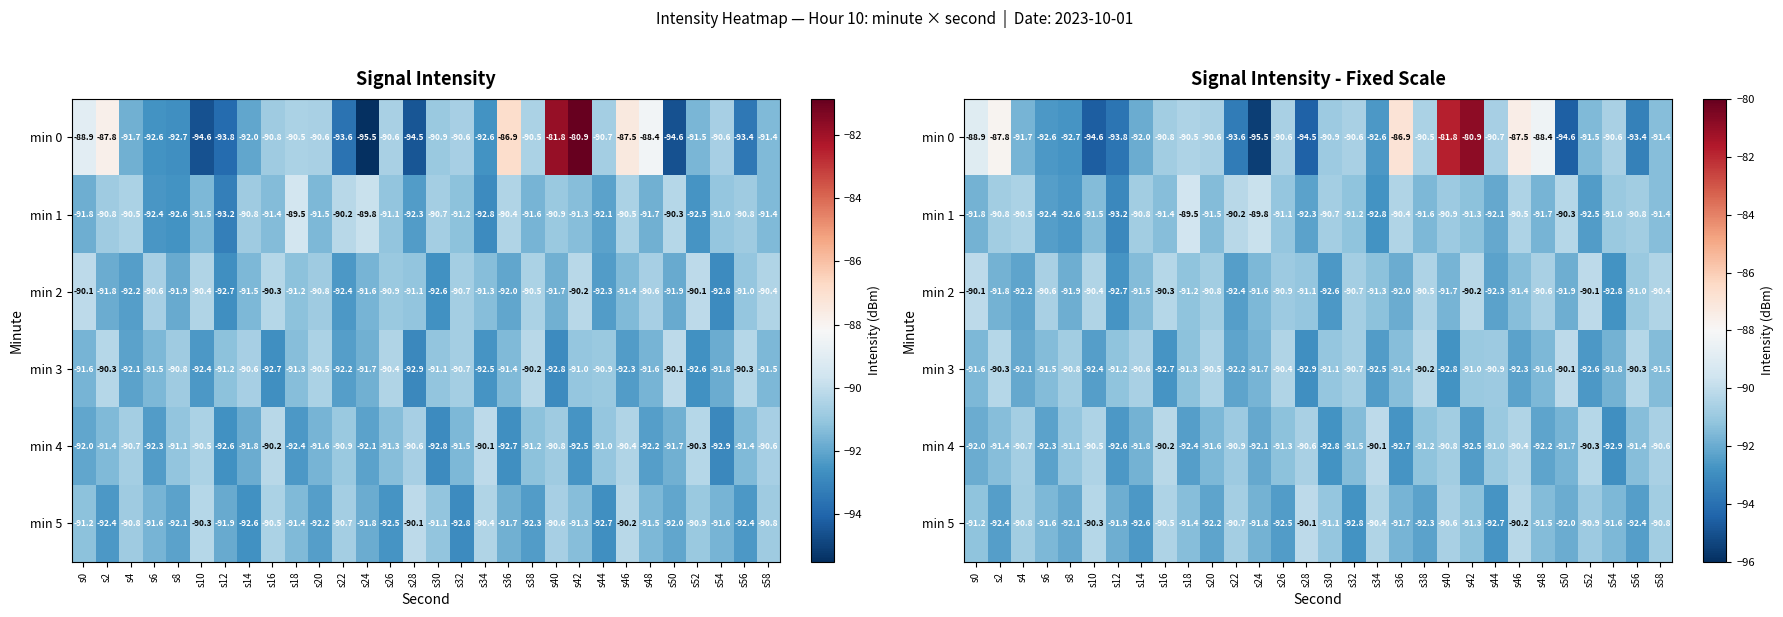

Rank the series at s32 from lowest to highest value.

min 5, min 4, min 1, min 2, min 3, min 0